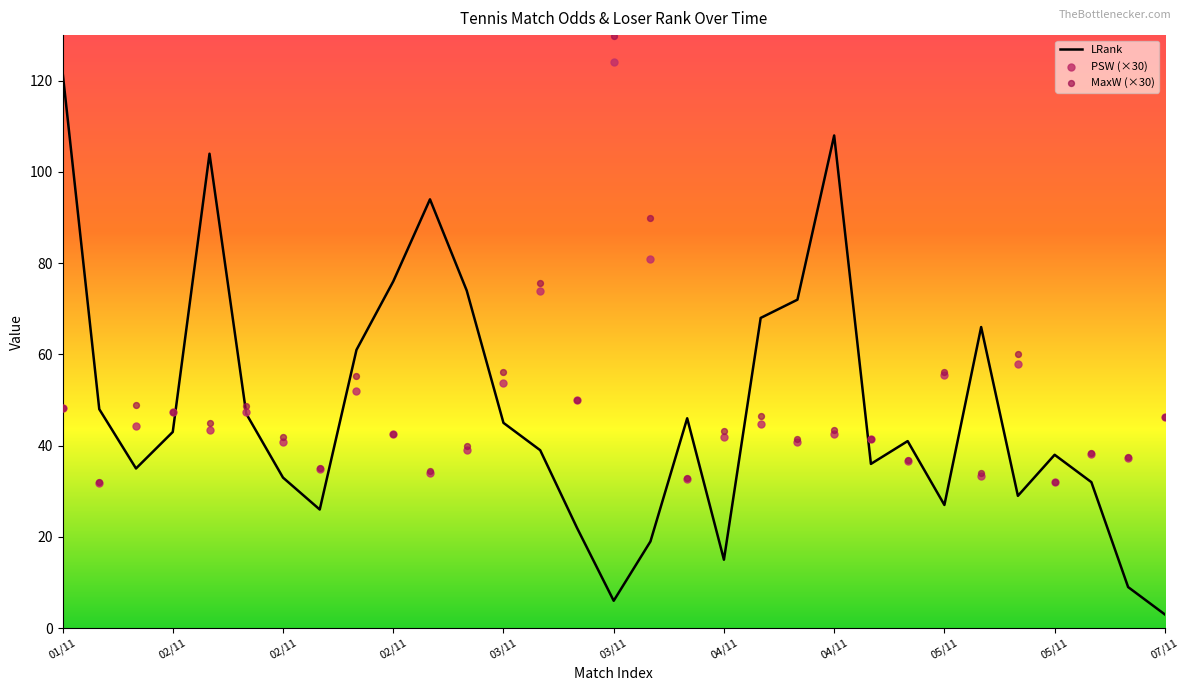

Which series has the largest Y range (max minus min)?

LRank